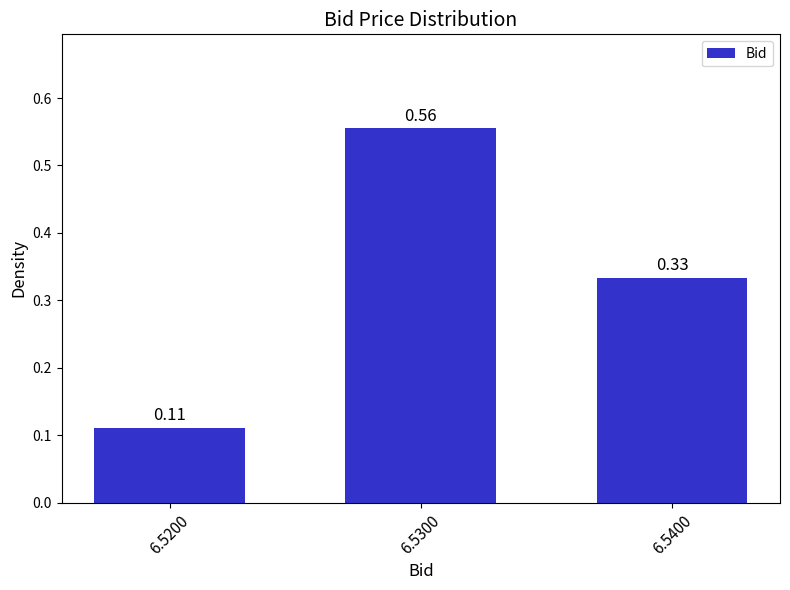

Which has a higher value, 6.5300 or 6.5400?

6.5300